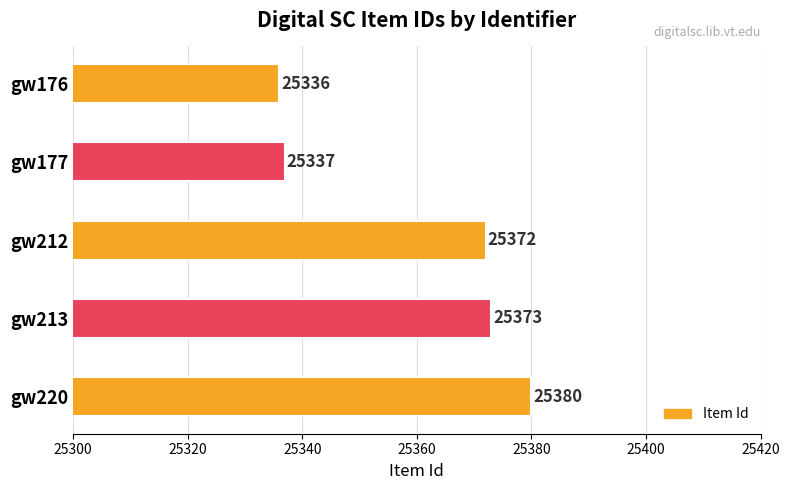

What is the smallest value displayed?

25336